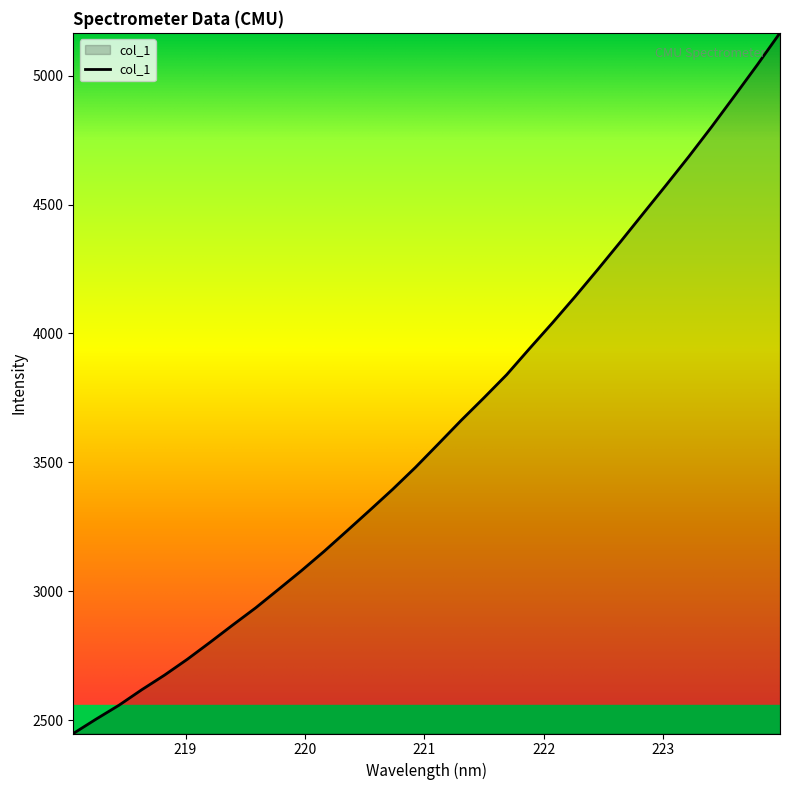

What is the minimum value shown in the chart?

2448.0